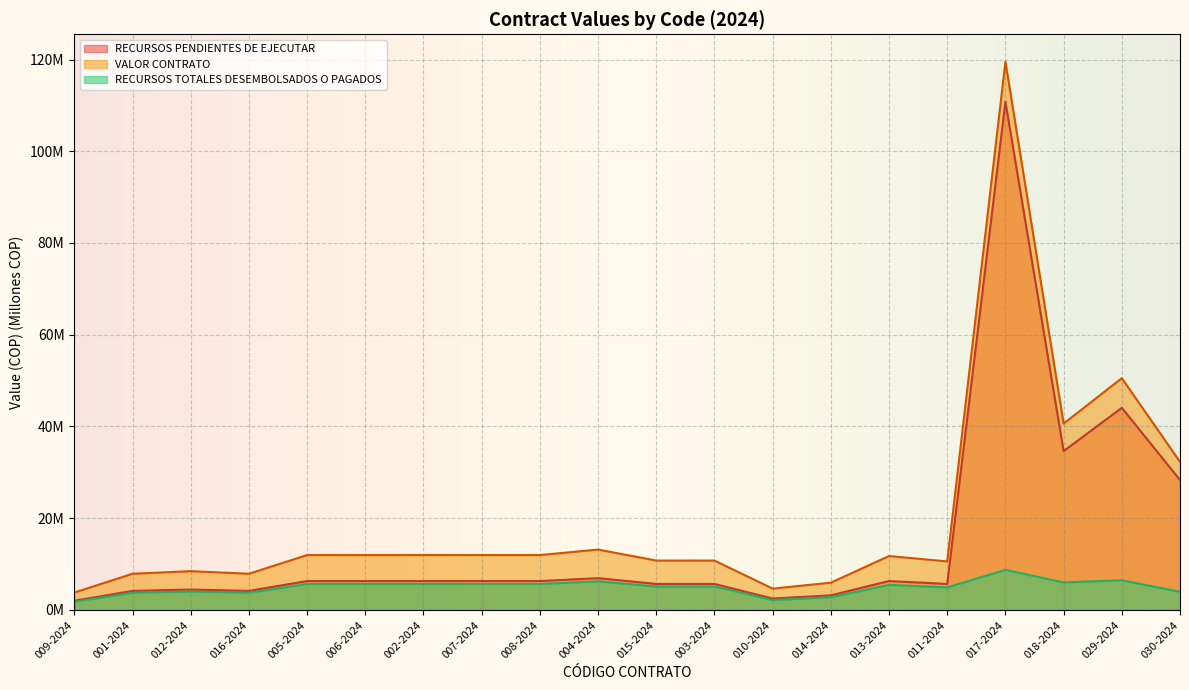

What are all the series names shown in the legend?

RECURSOS PENDIENTES DE EJECUTAR, VALOR CONTRATO, RECURSOS TOTALES DESEMBOLSADOS O PAGADOS